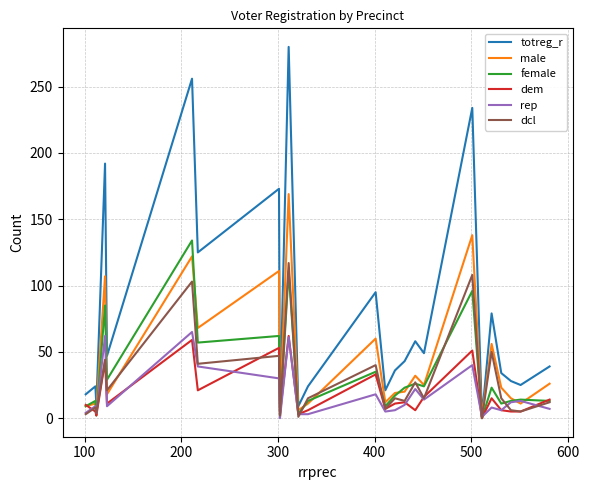

Which series has the largest range (max minus min)?

totreg_r